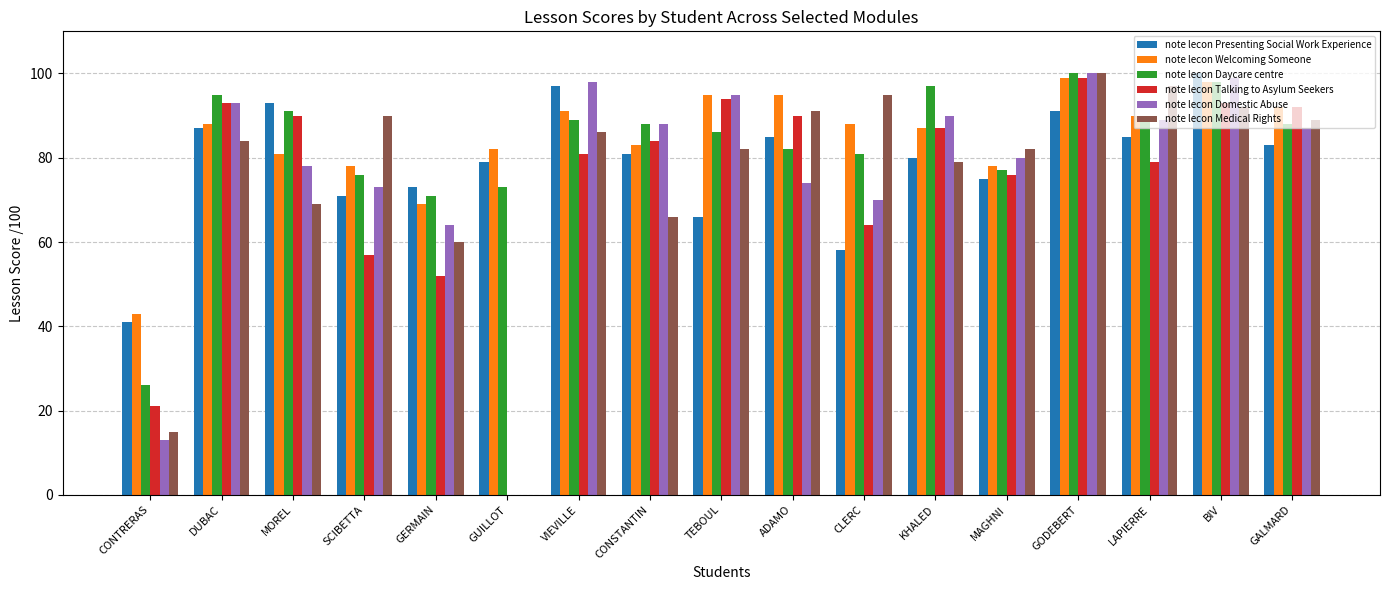

How many series are shown in this chart?

6